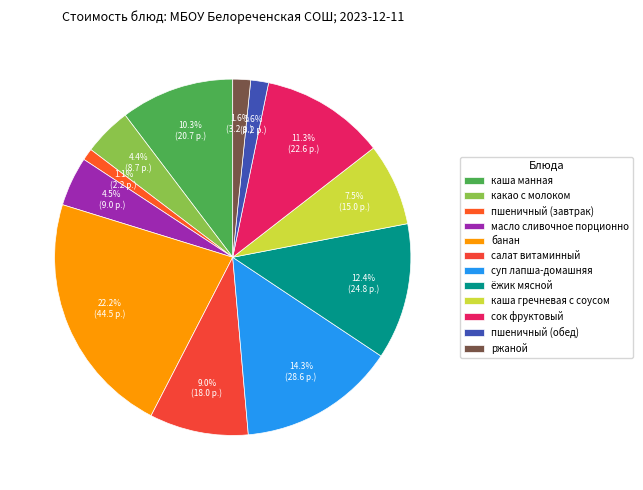

Count the number of slices in the pie.

12